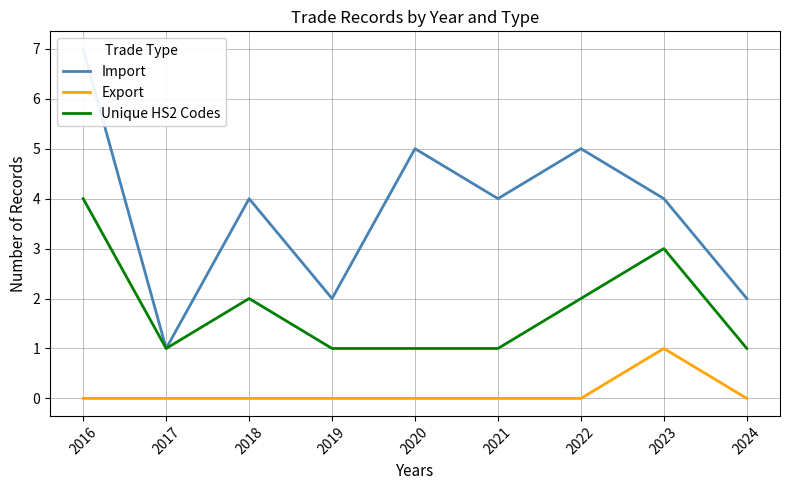

Which category has the lowest value across all series?

2016